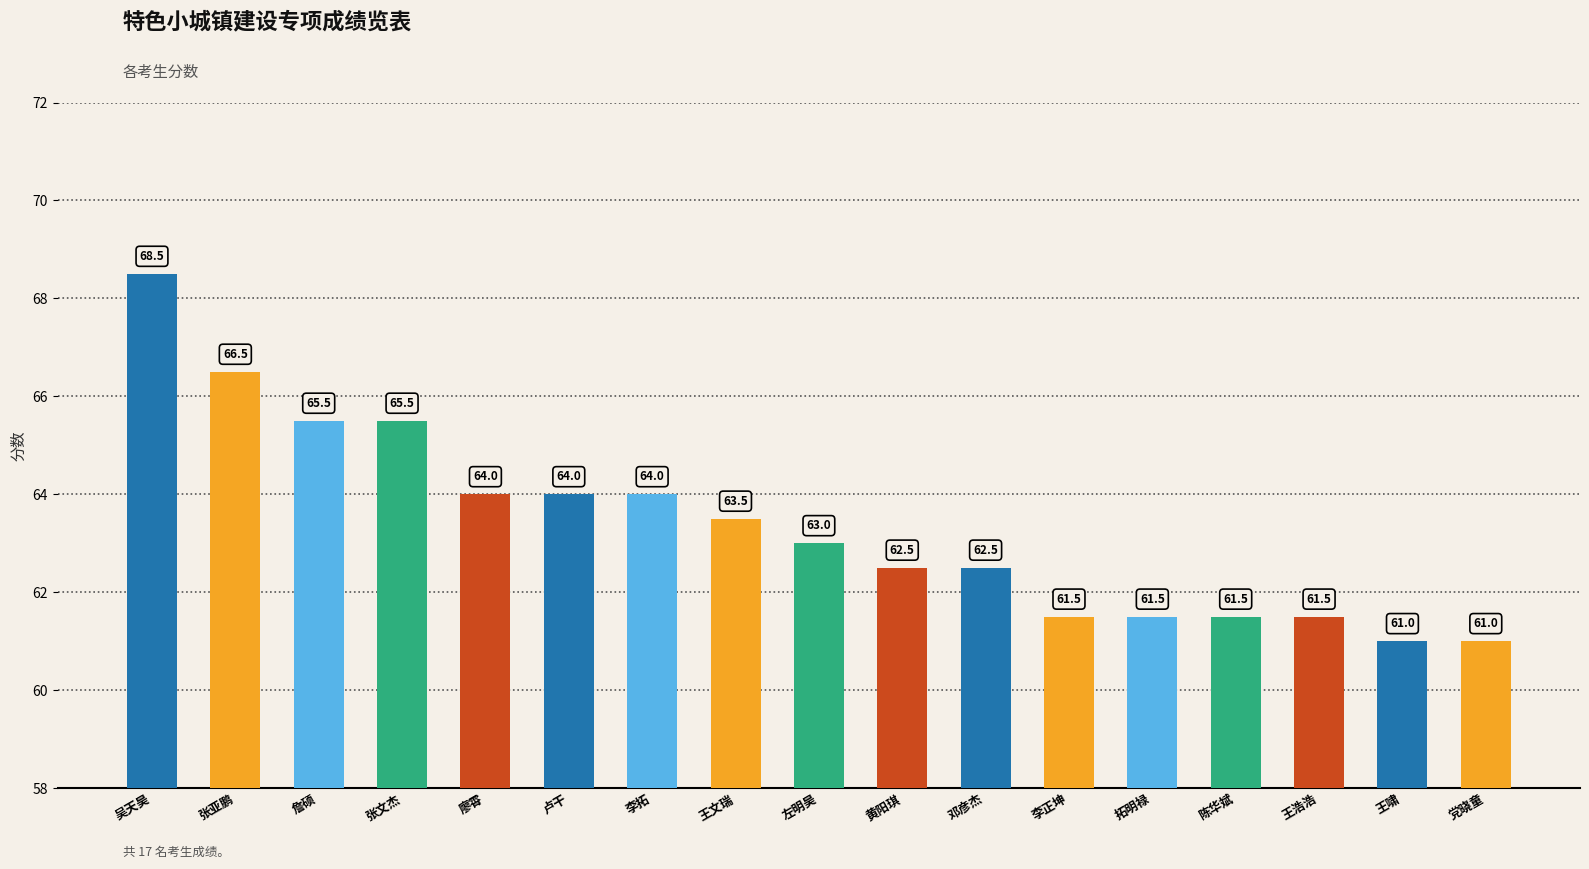

Reading left to right, transcribe all the data shown in this chart.

吴天昊=68.5	张亚鹏=66.5	詹硕=65.5	张文杰=65.5	廖霄=64.0	卢干=64.0	李拓=64.0	王文瑞=63.5	左明昊=63.0	黄阳琪=62.5	邓彦杰=62.5	李正坤=61.5	拓明禄=61.5	陈华斌=61.5	王浩浩=61.5	王啸=61.0	党晓童=61.0